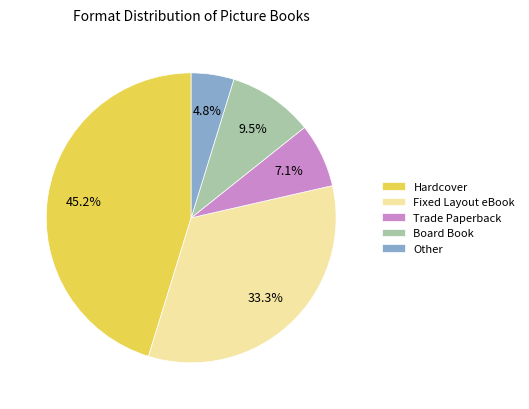

What is the ratio of the value at Trade Paperback to the value at Other?

1.5